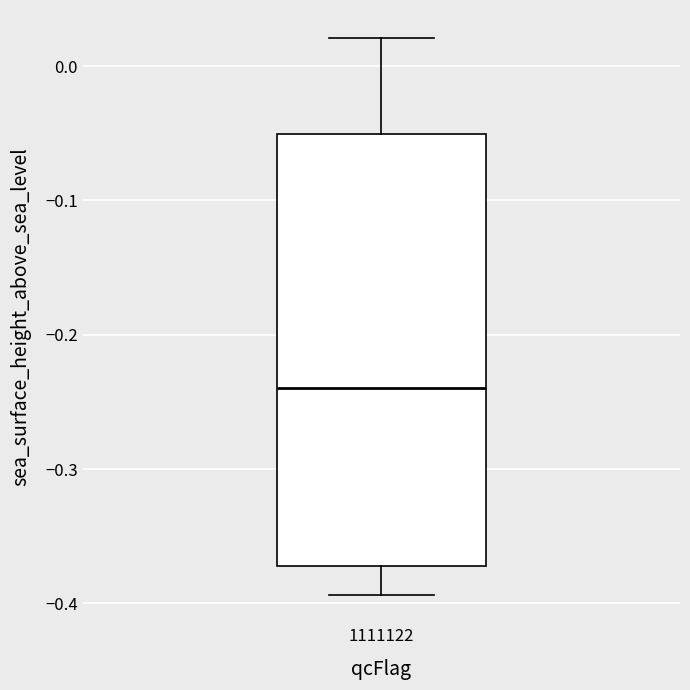

Where does the median line of the box at x = 1111122 sit on the y-axis? The values are not printed on the chart, so give them approximately, as read against the axis.

-0.24